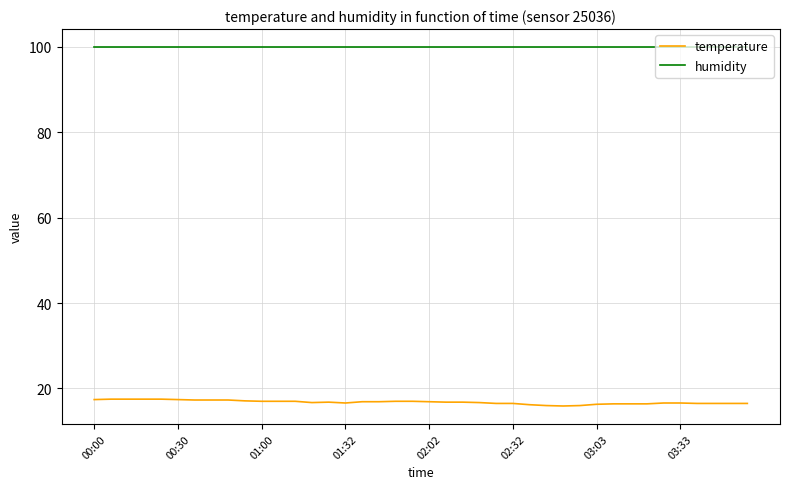

What are all the series names shown in the legend?

temperature, humidity